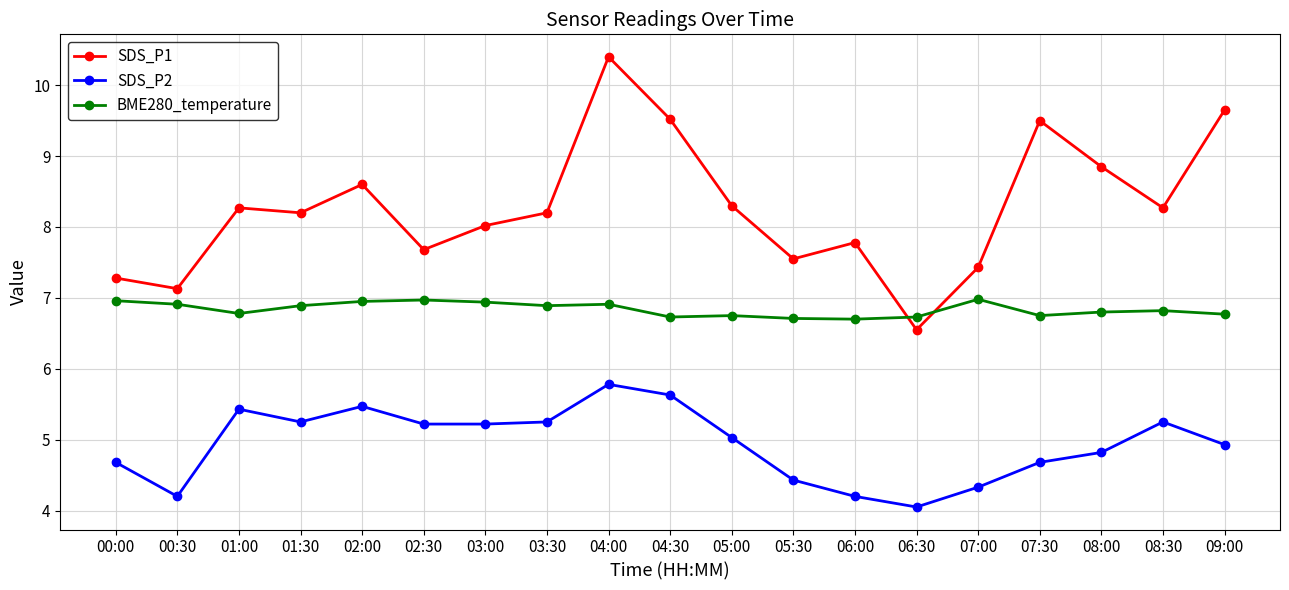

The value of BME280_temperature at 06:30 is 12.1. True or false?

False